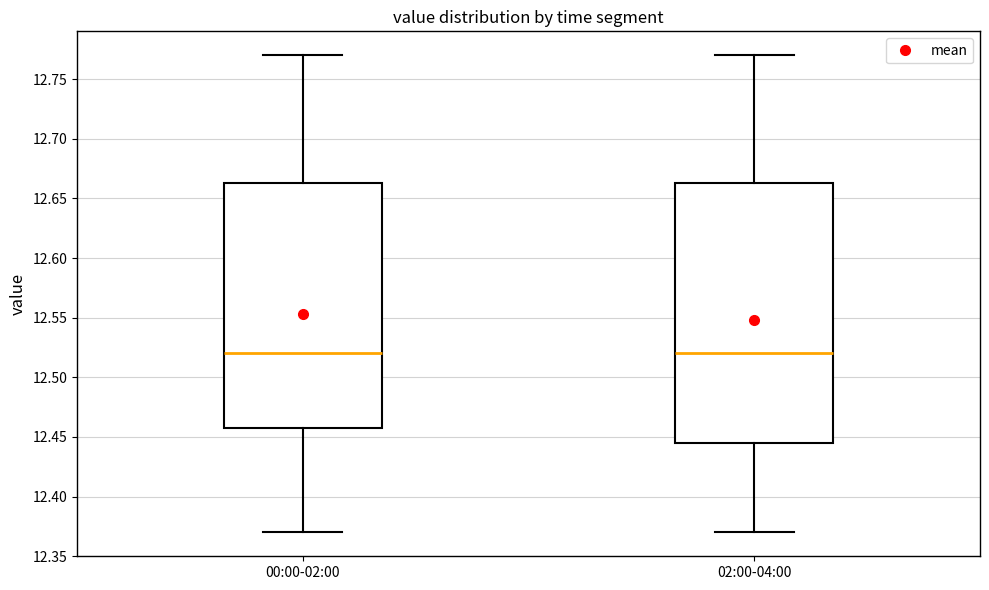

Reading left to right, read every box against the y-axis: the position of its median line, the range the box covers, and the ends of its whiskers. The values are not printed on the chart, so give them approximately, as read against the axis.

00:00-02:00: median 12.520, box 12.460 to 12.665, whiskers 12.370 to 12.770
02:00-04:00: median 12.520, box 12.445 to 12.665, whiskers 12.370 to 12.770